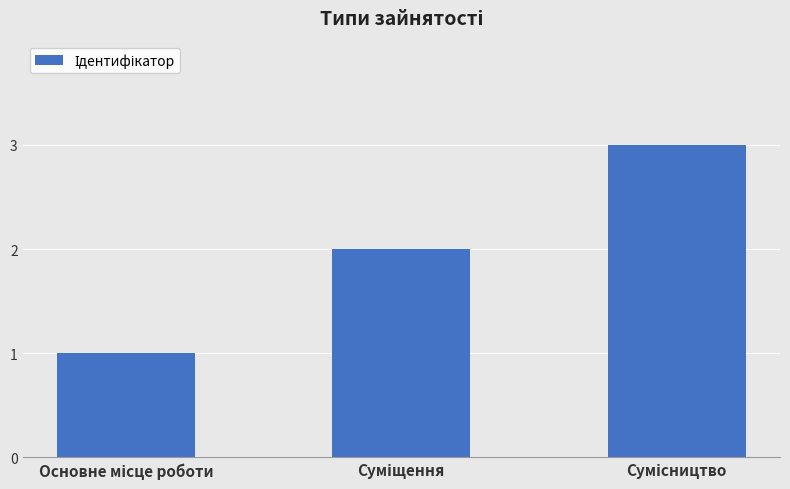

What is the sum of all values?

6